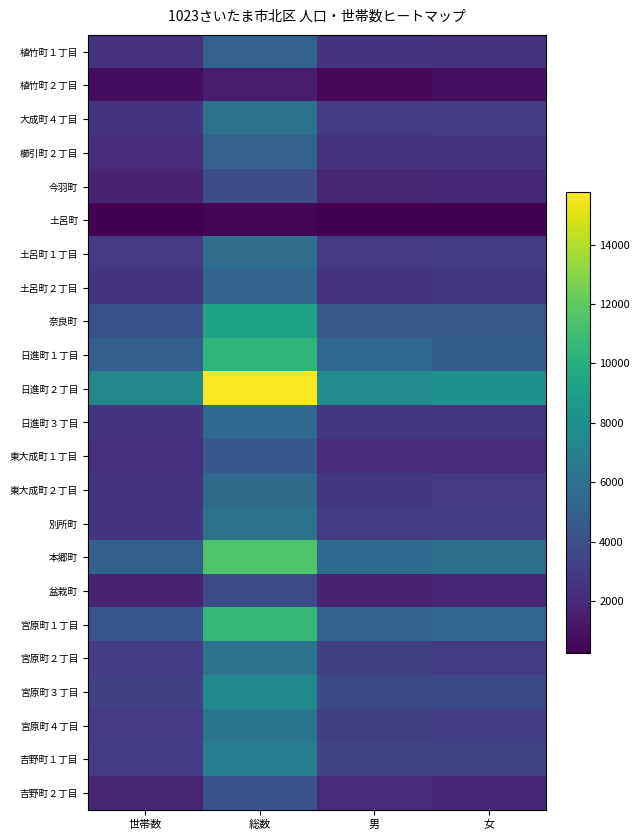

List the series in order of their peak value, lowest first.

土呂町, 植竹町２丁目, 盆栽町, 今羽町, 吉野町２丁目, 東大成町１丁目, 植竹町１丁目, 櫛引町２丁目, 土呂町２丁目, 日進町３丁目, 東大成町２丁目, 土呂町１丁目, 別所町, 大成町４丁目, 宮原町２丁目, 宮原町４丁目, 吉野町１丁目, 宮原町３丁目, 奈良町, 日進町１丁目, 宮原町１丁目, 本郷町, 日進町２丁目